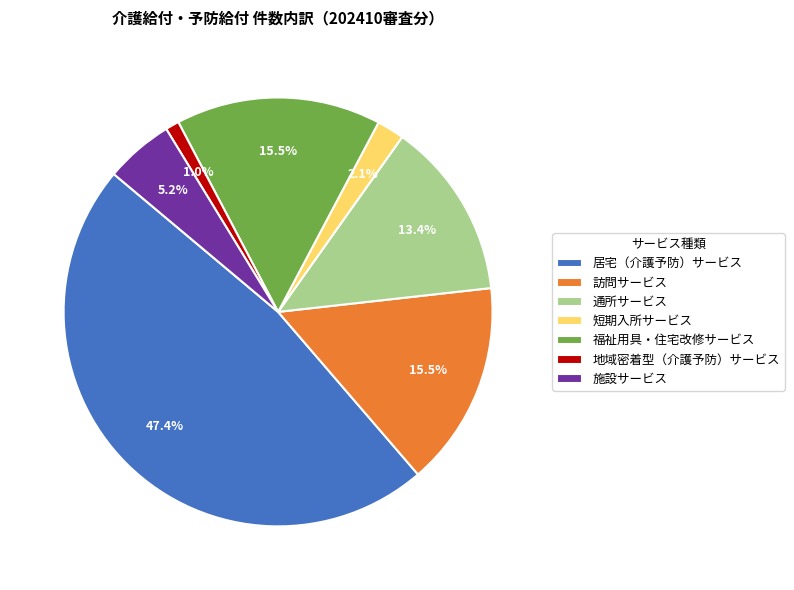

Which category has the smallest portion of the pie?

地域密着型（介護予防）サービス